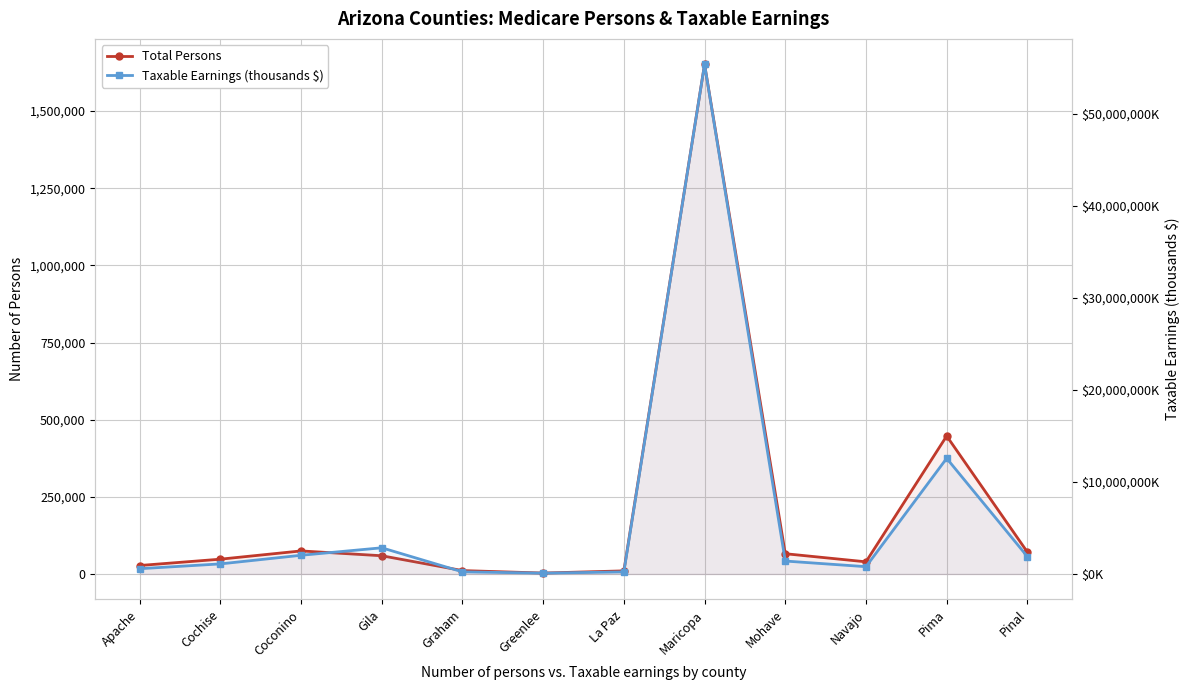

At which category does the chart reach its peak across all series?

Maricopa